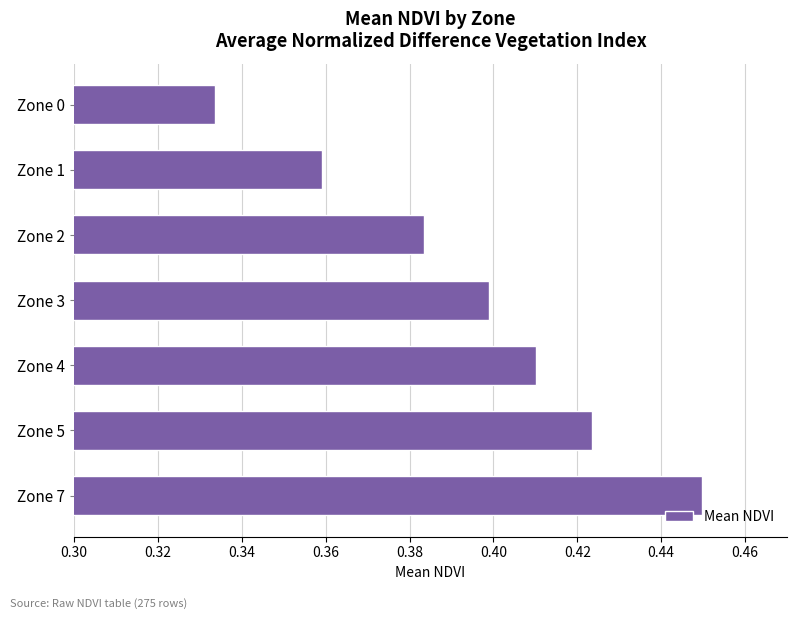

How many values are between 0 and 1?

7